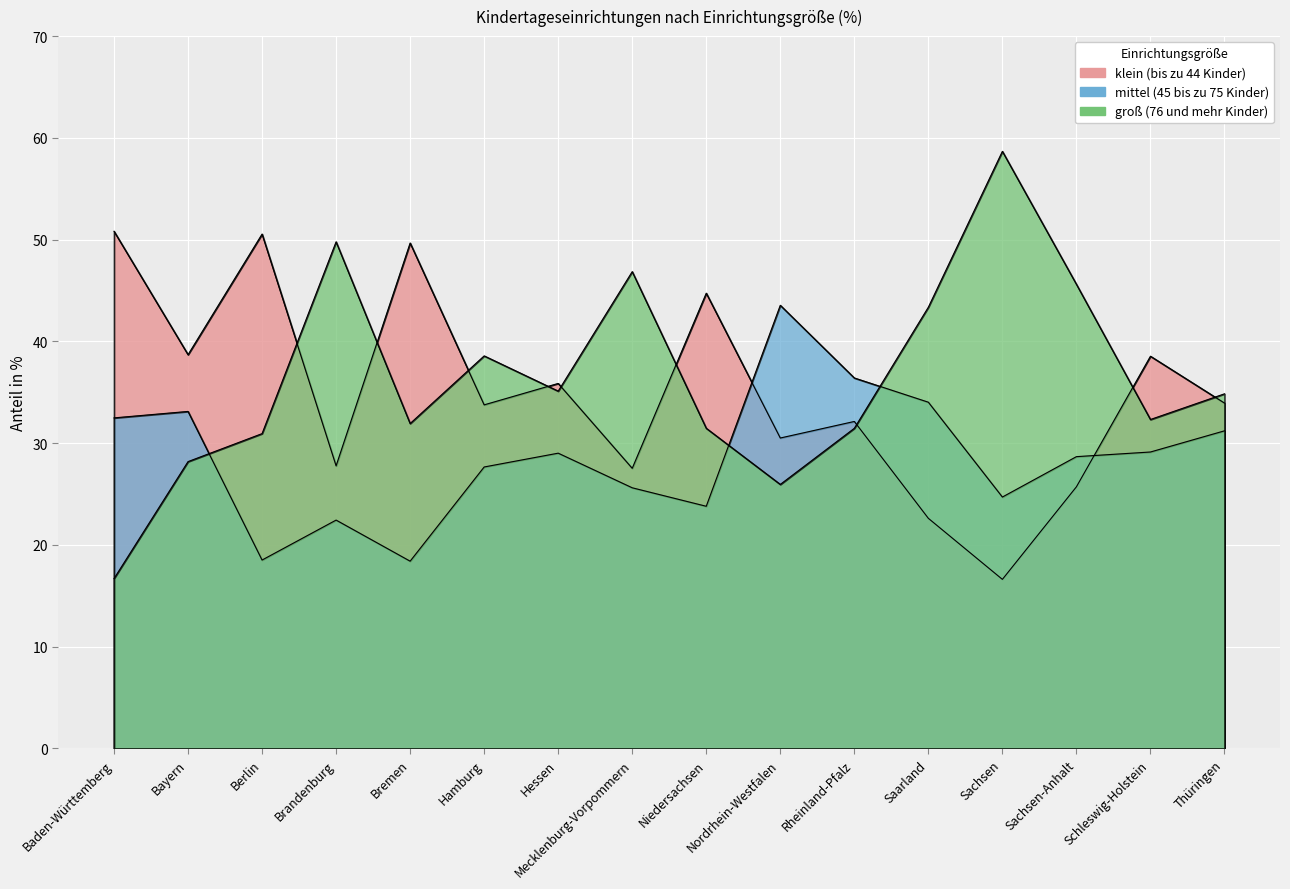

Which category has the highest value in the klein (bis zu 44 Kinder) series?

Baden-Württemberg